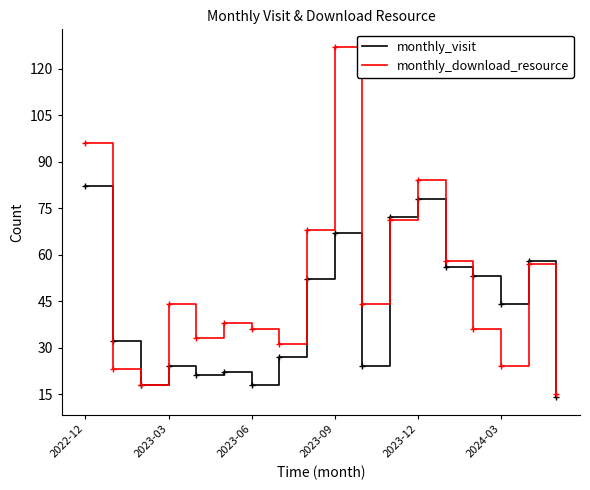

How many lines are shown in the chart?

2